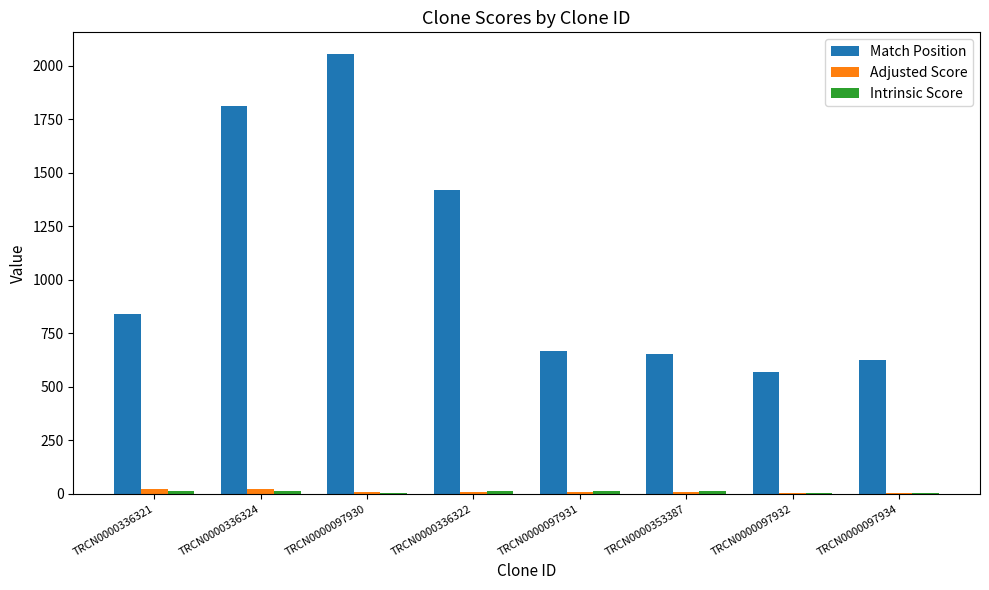

Which series has the largest total across all categories?

Match Position